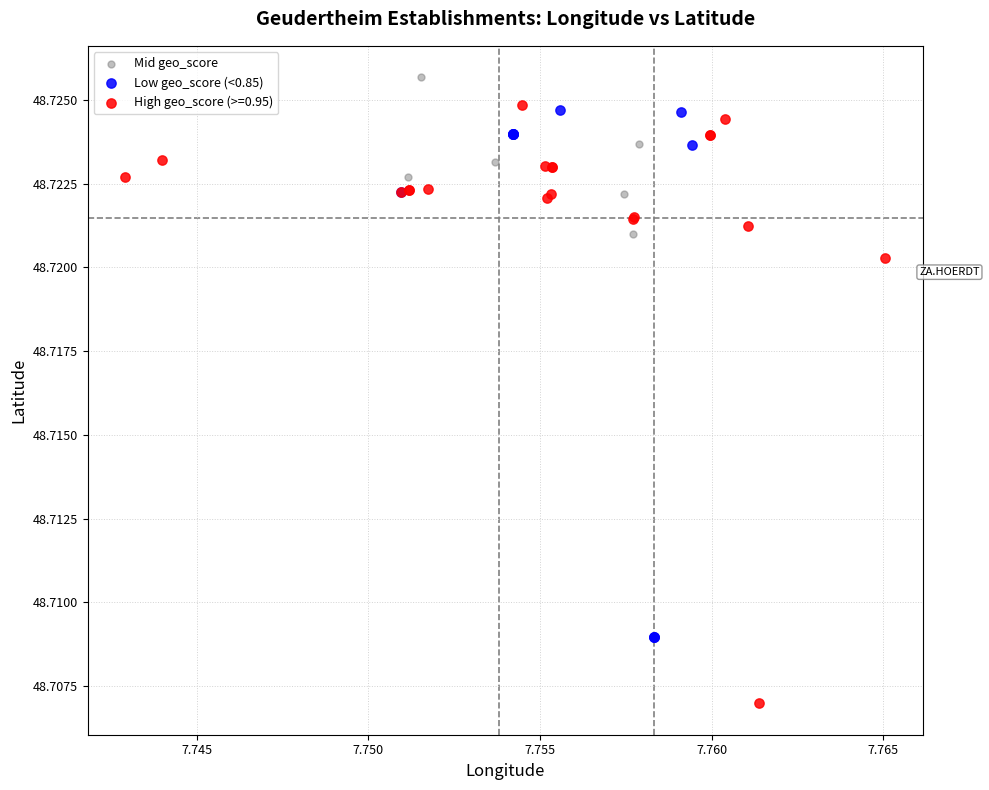

Which series has the widest spread of Y values?

High geo_score (>=0.95)